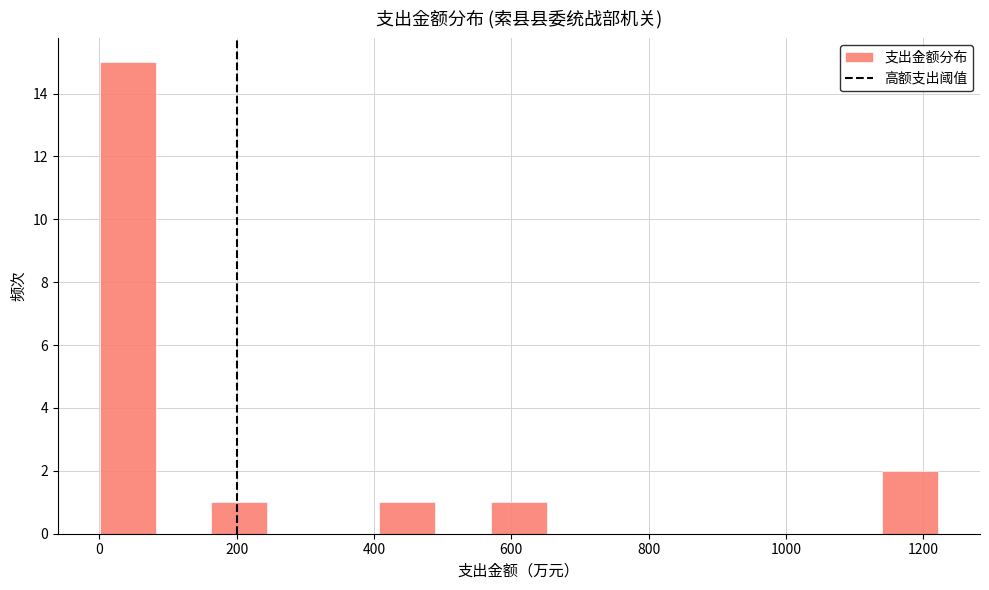

How tall is the bar that spans 580 to 660 on the x-axis? Neither the bar edges nor the heights are printed on the chart, so give them approximately, as read against the axes.

1